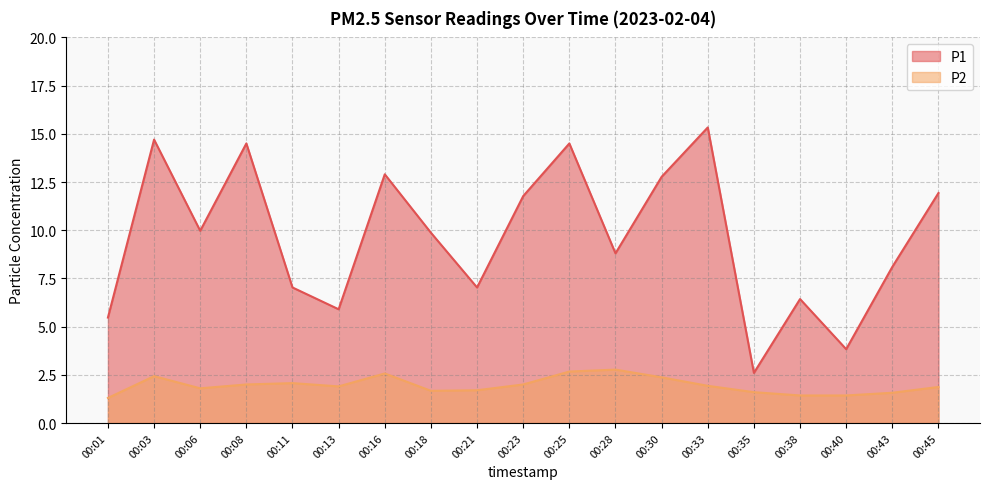

In P1, how many points are higher than both neighbors (excluding endpoints)?

6